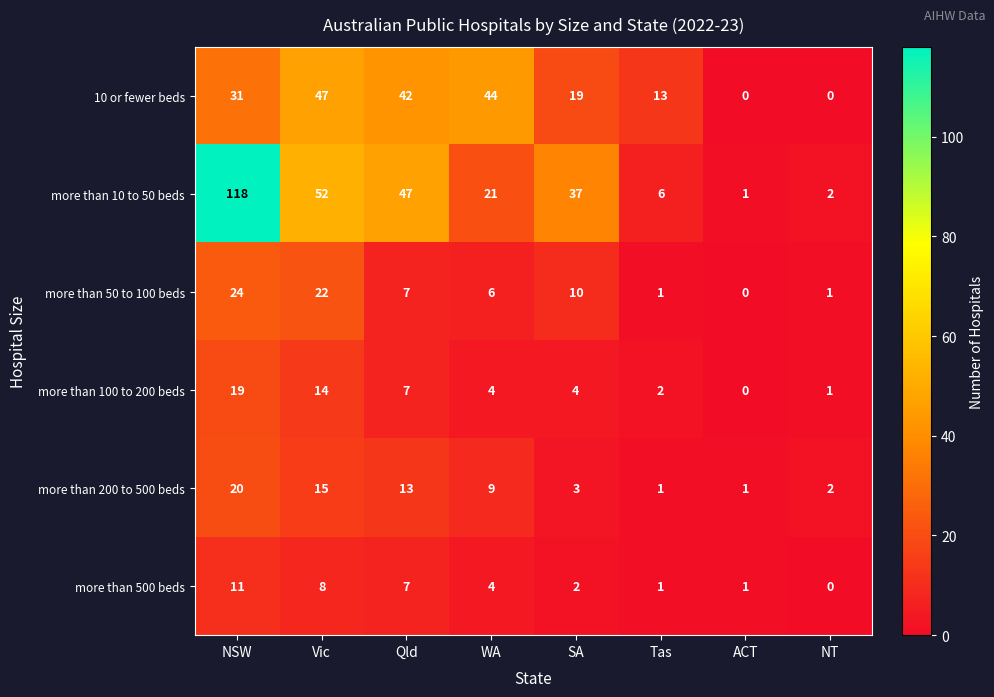

Rank the series at NSW from highest to lowest value.

more than 10 to 50 beds, 10 or fewer beds, more than 50 to 100 beds, more than 200 to 500 beds, more than 100 to 200 beds, more than 500 beds